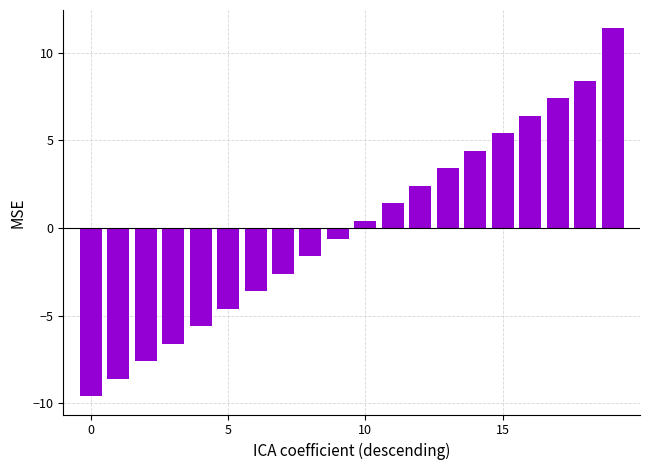

What is the value of the 8th bar from the left?

-2.6